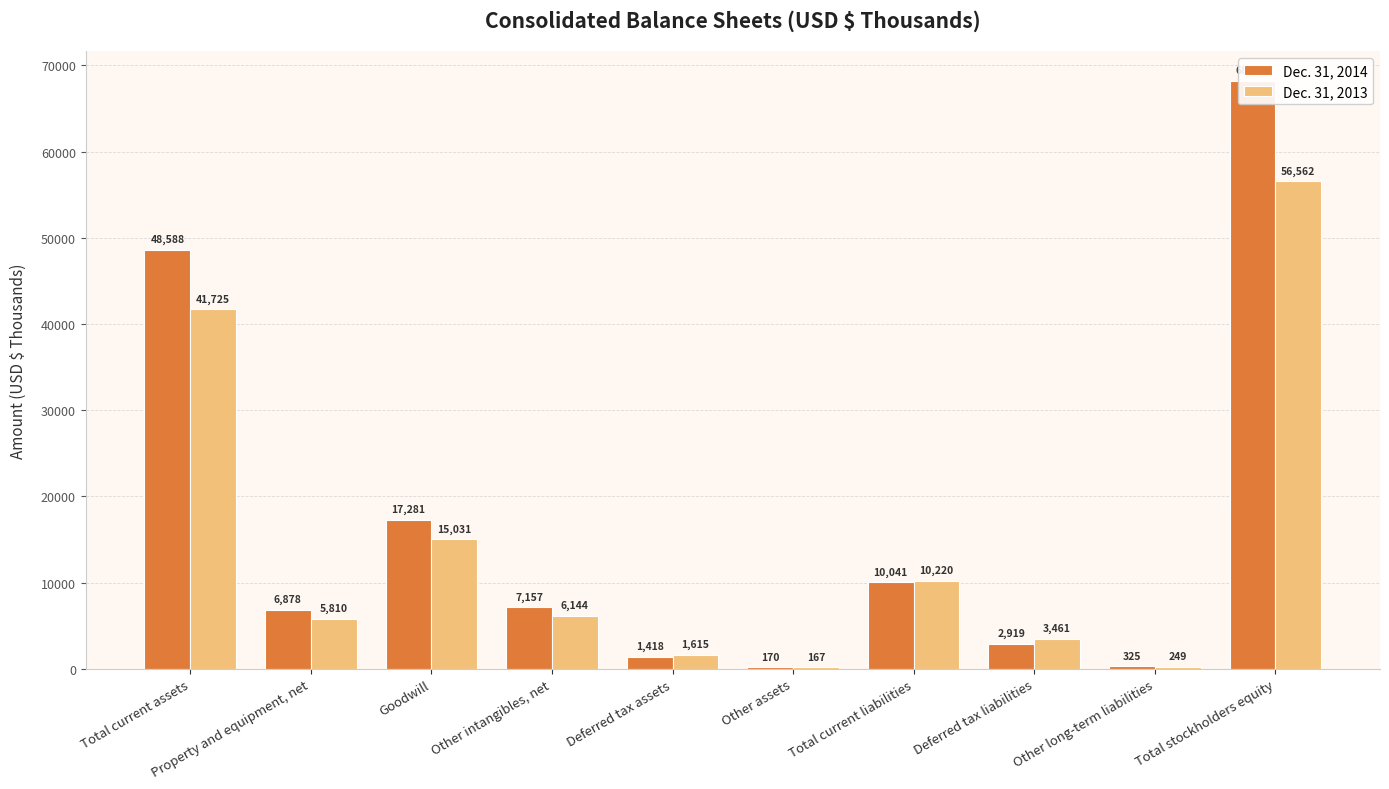

Which category has the lowest value in the Dec. 31, 2013 series?

Other assets